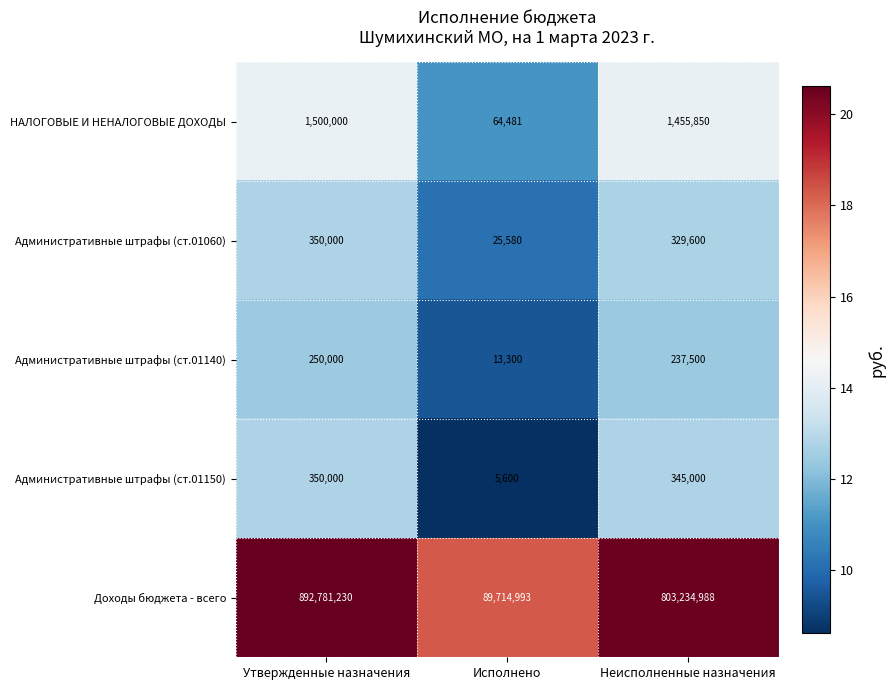

Reading right to left, what are all the values shown in this chart?

НАЛОГОВЫЕ И НЕНАЛОГОВЫЕ ДОХОДЫ: 1455850	64481	1500000
Административные штрафы (ст.01060): 329600	25580	350000
Административные штрафы (ст.01140): 237500	13300	250000
Административные штрафы (ст.01150): 345000	5600	350000
Доходы бюджета - всего: 803234988	89714993	892781230